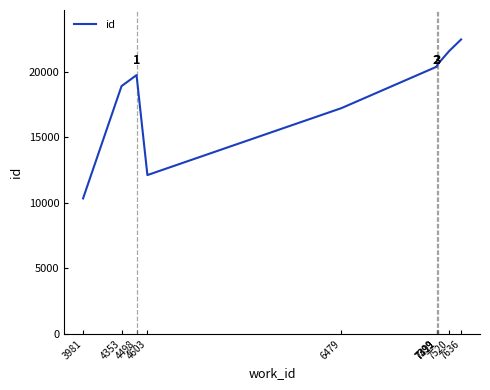

Is it true that the value at 7399 is 20385?

True